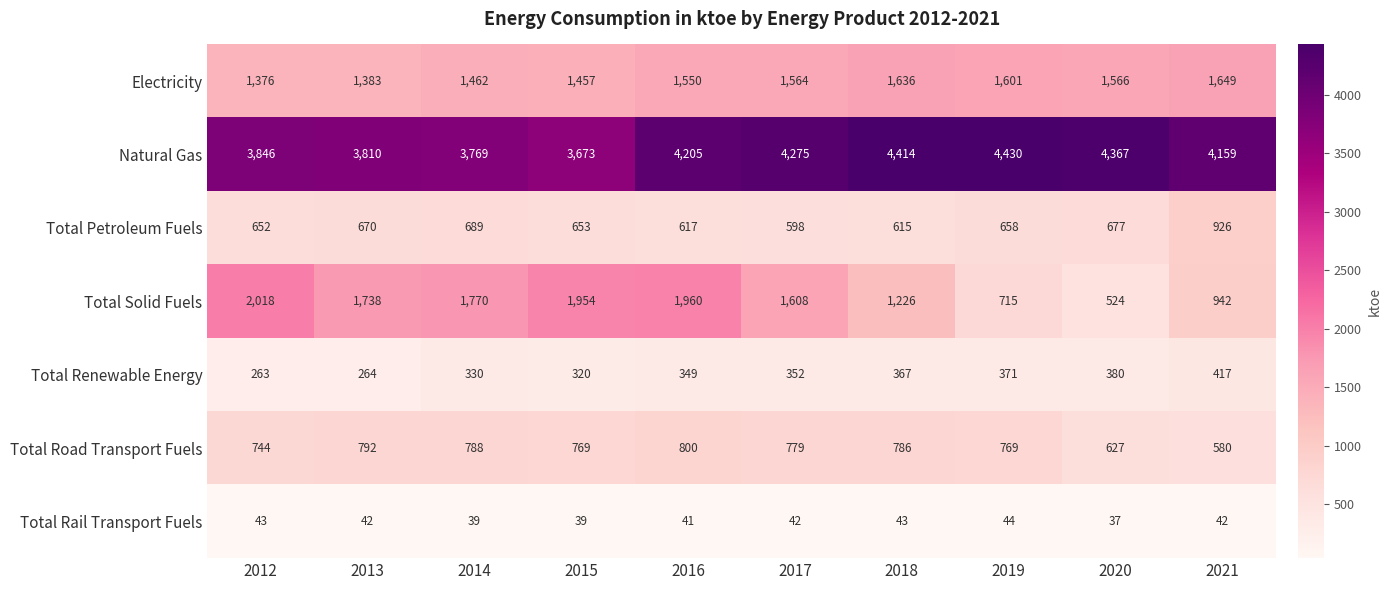

How many distinct data groups are displayed?

7